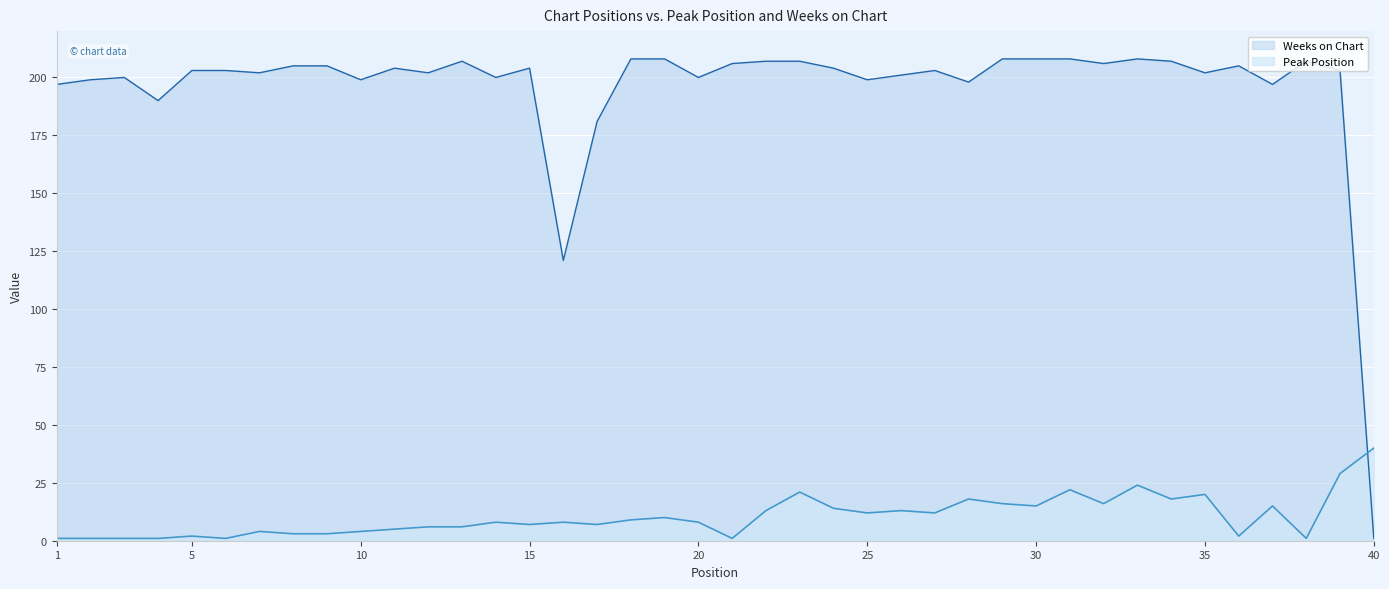

At which label is Weeks on Chart closest to 104?

16